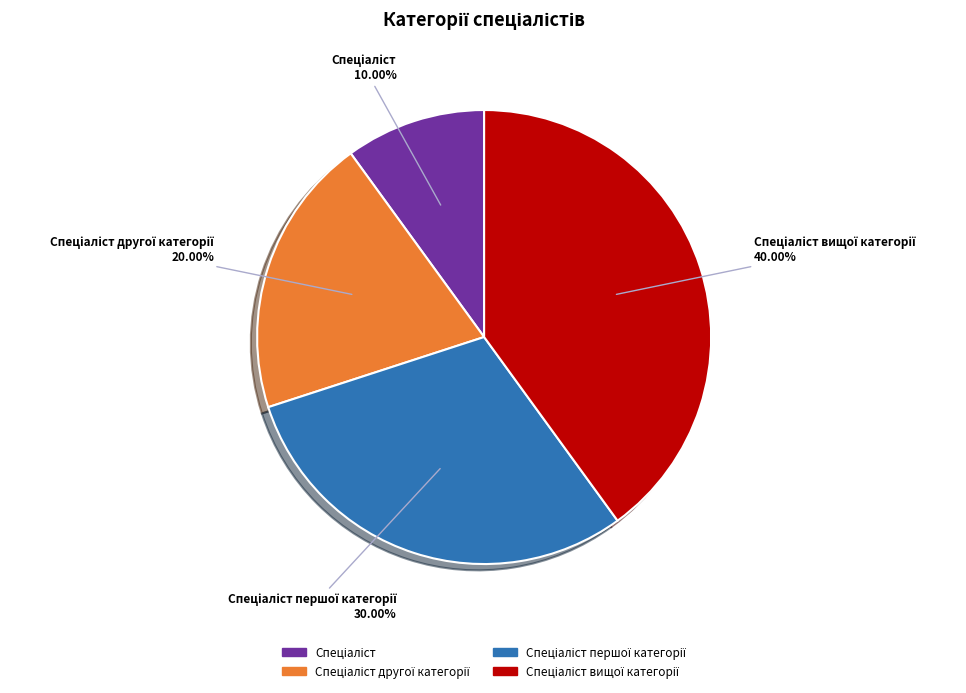

Is there a majority slice in this chart?

No